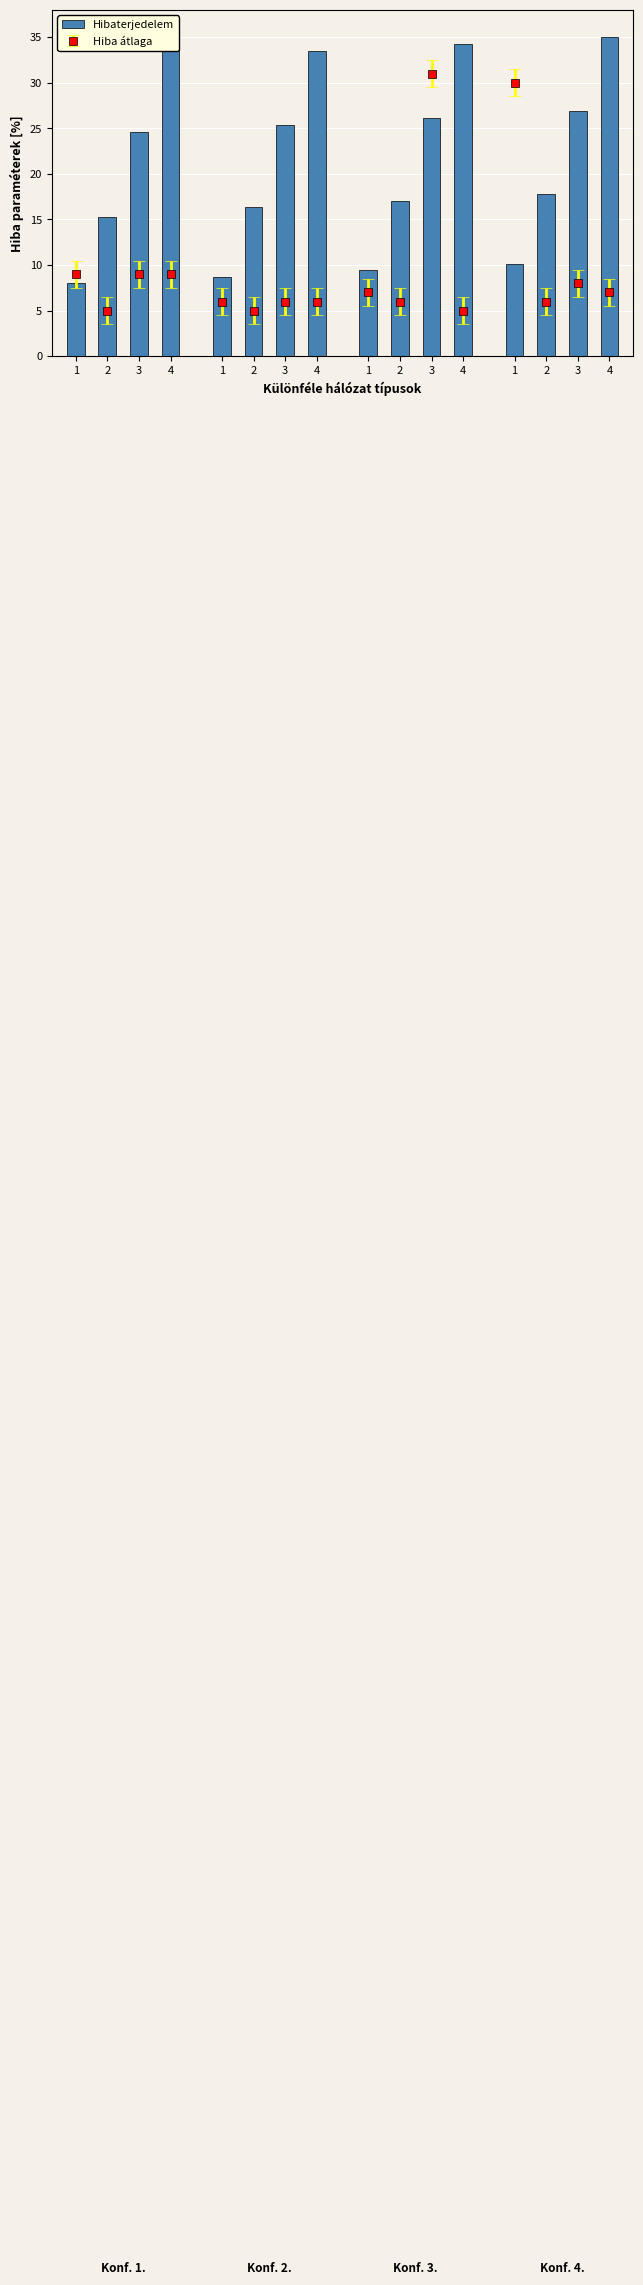

Reading left to right, transcribe all the data shown in this chart.

8.0	15.2	24.6	35.0	8.7	16.3	25.4	33.4	9.4	17.0	26.1	34.3	10.2	17.8	26.9	35.0